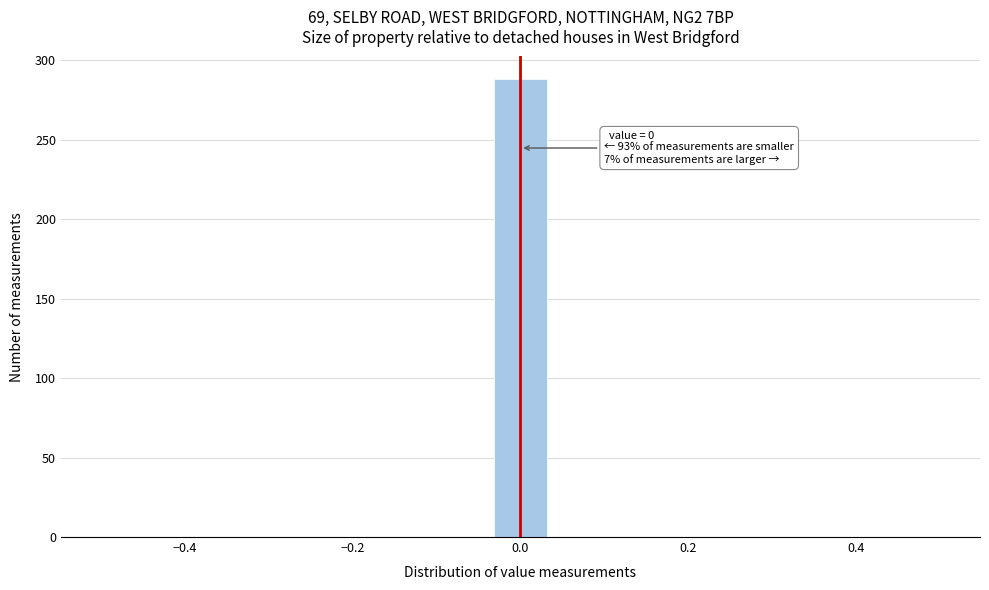

Around what value on the x-axis is the tallest bar? Give the approximate position of its centre, as read against the axis.

0.00